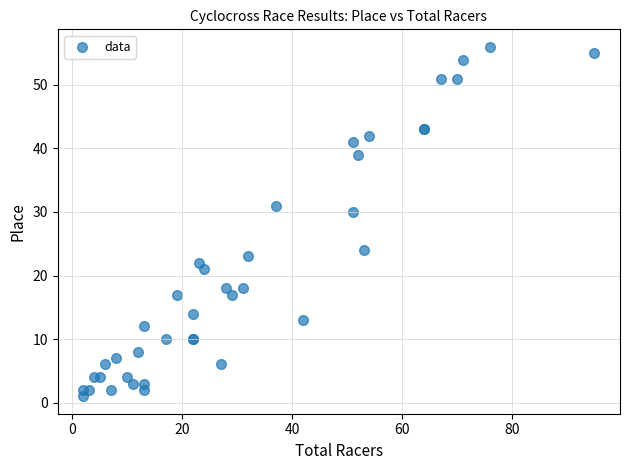

What Y value in the scatter plot is closest to 28?

30